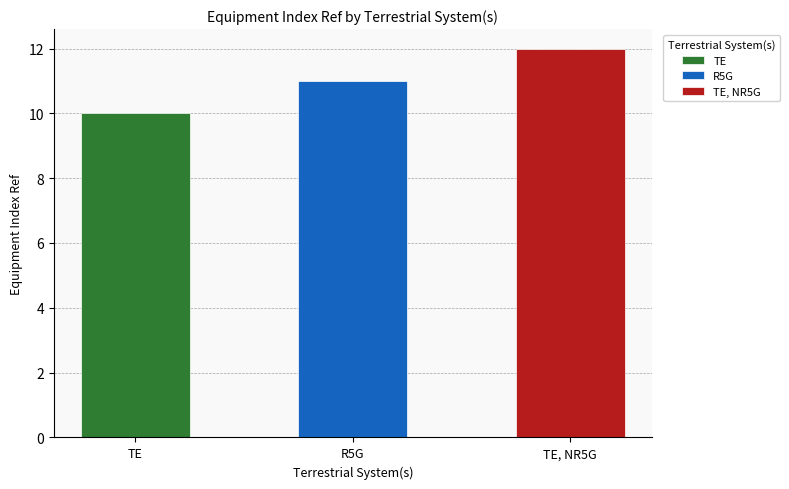

List the labels in order of value, largest first.

TE, NR5G, R5G, TE